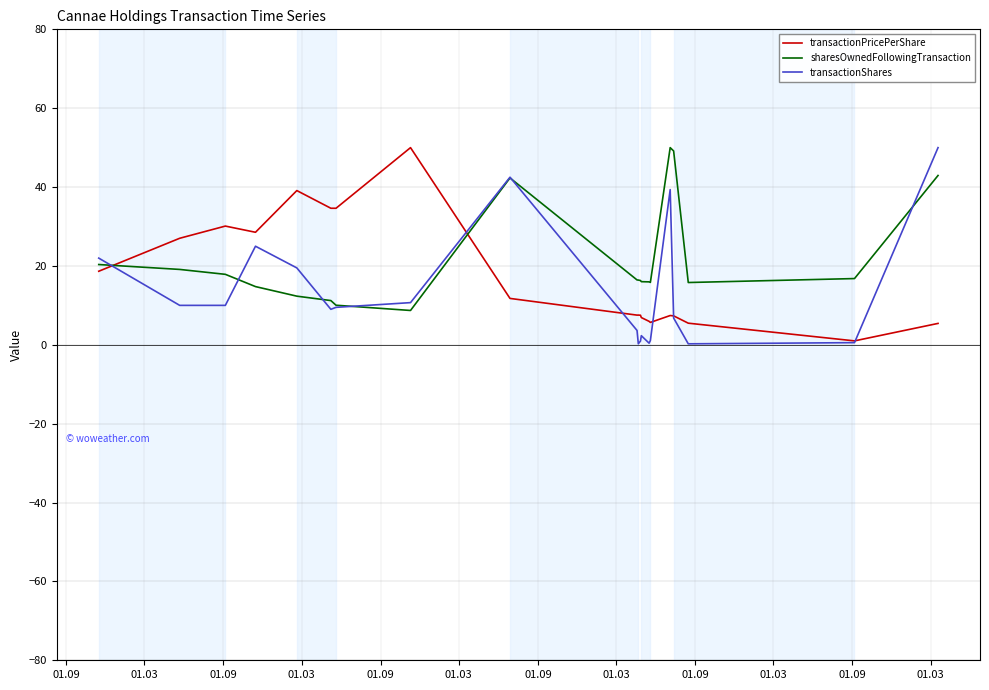

What is the highest value of the transactionShares series?

50.0